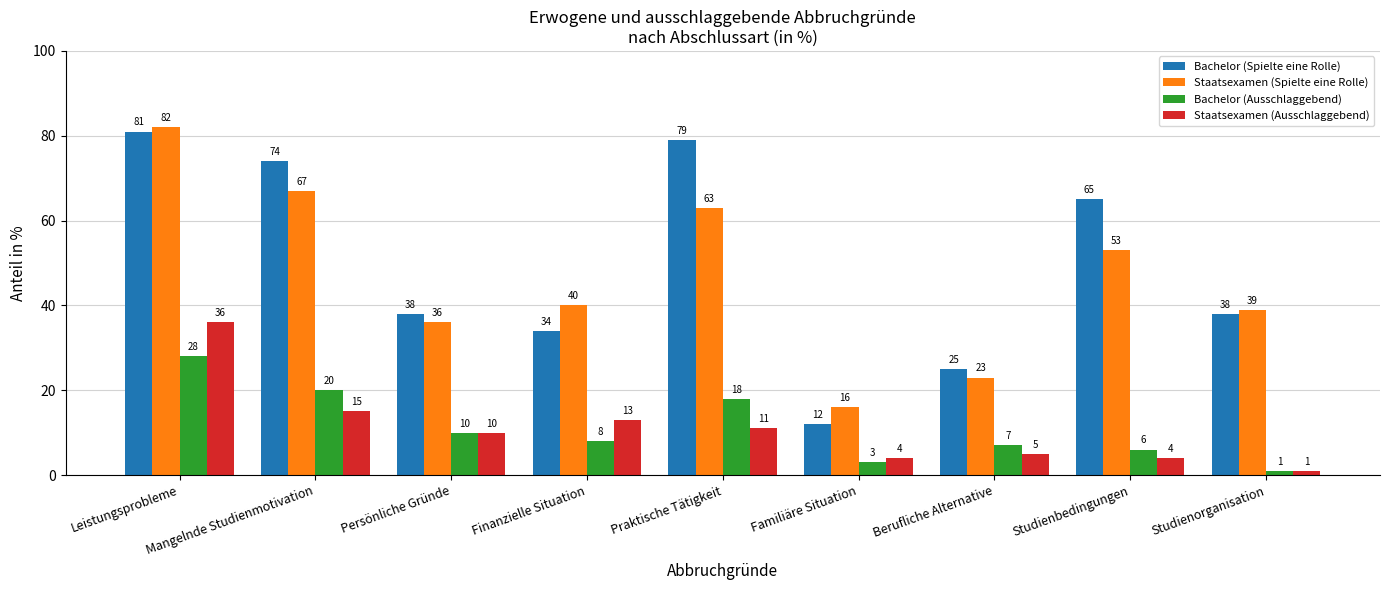

Which series changed the most between Persönliche Gründe and Familiäre Situation?

Bachelor (Spielte eine Rolle)